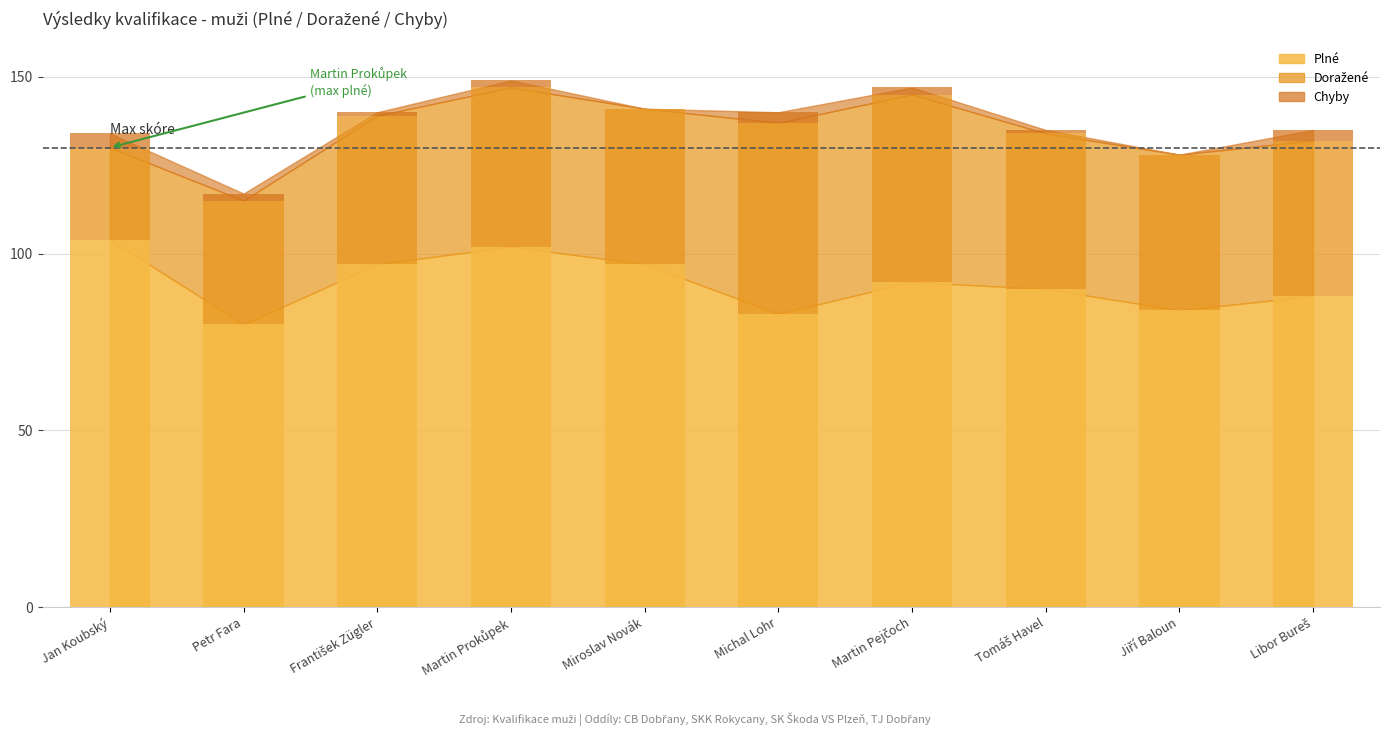

Reading left to right, transcribe all the data shown in this chart.

Plné: 104	80	97	102	97	83	92	90	84	88
Doražené: 26	35	42	45	44	54	53	44	44	44
Chyby: 4	2	1	2	0	3	2	1	0	3